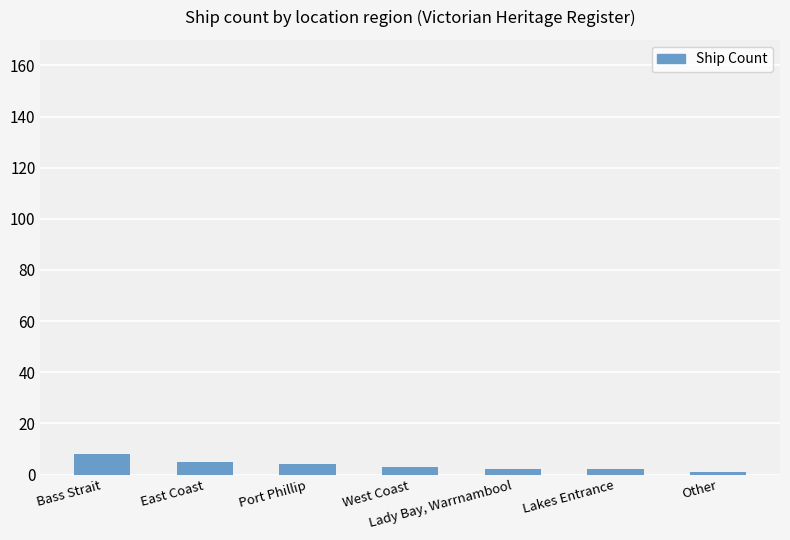

What is the sum of all values?

25